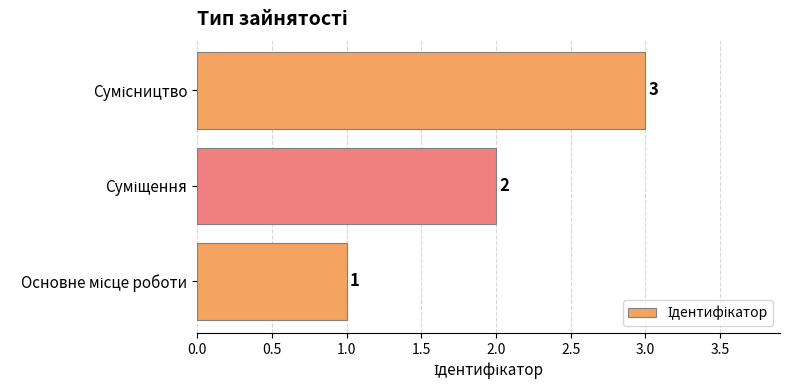

Does the chart contain any negative values?

No